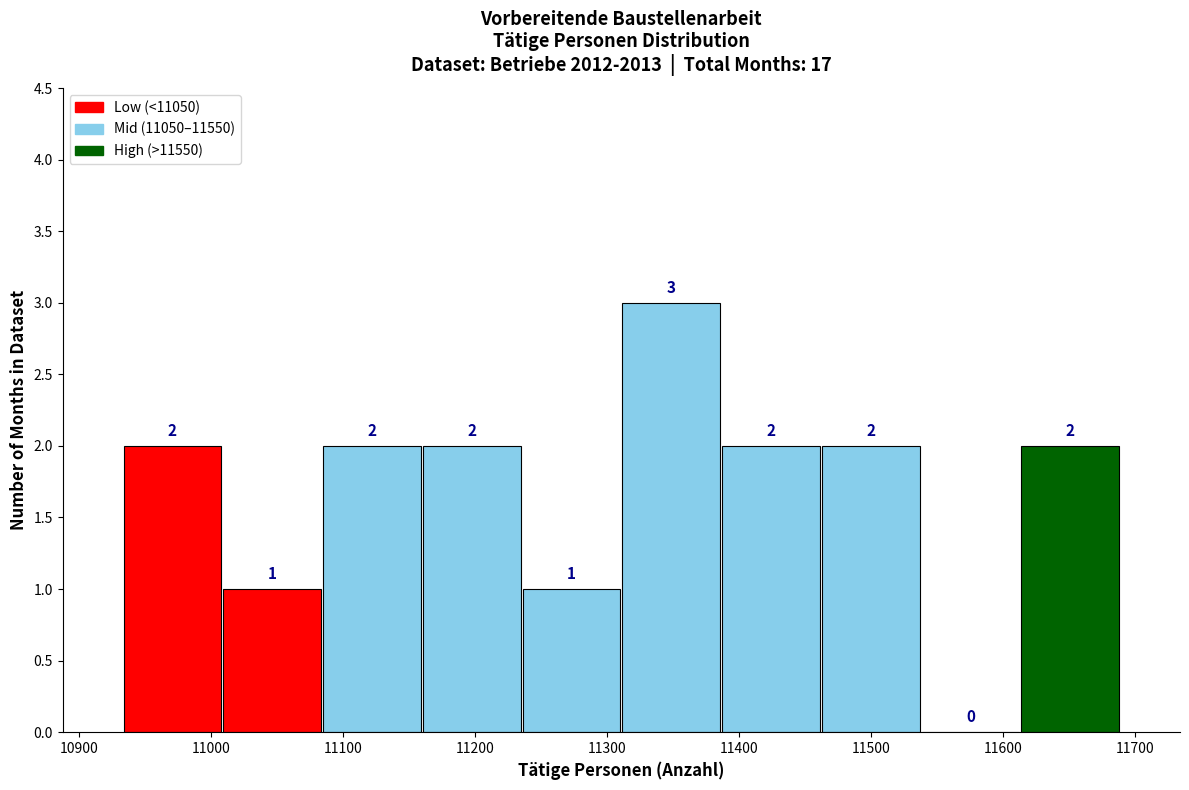

Reading left to right, transcribe this chart: for each bar, give the range it covers on the x-axis and its height. The bar edges are not printed on the chart, so give them approximately, as read against the axis.

10930 to 11010: 2
11010 to 11080: 1
11080 to 11160: 2
11160 to 11240: 2
11240 to 11310: 1
11310 to 11390: 3
11390 to 11460: 2
11460 to 11540: 2
11540 to 11610: 0
11610 to 11690: 2